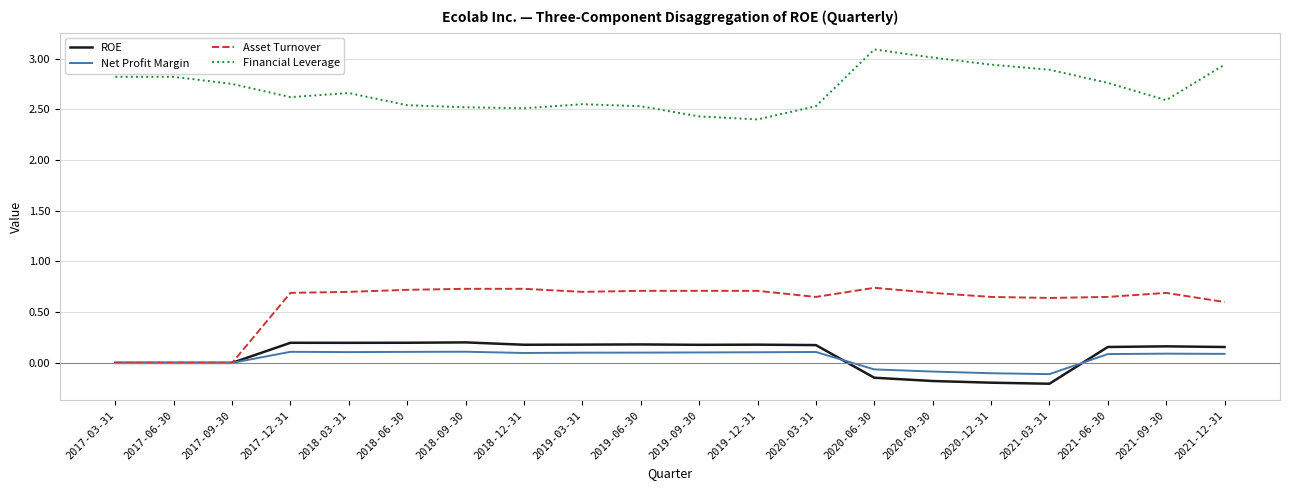

How many categories are shown in the chart?

20